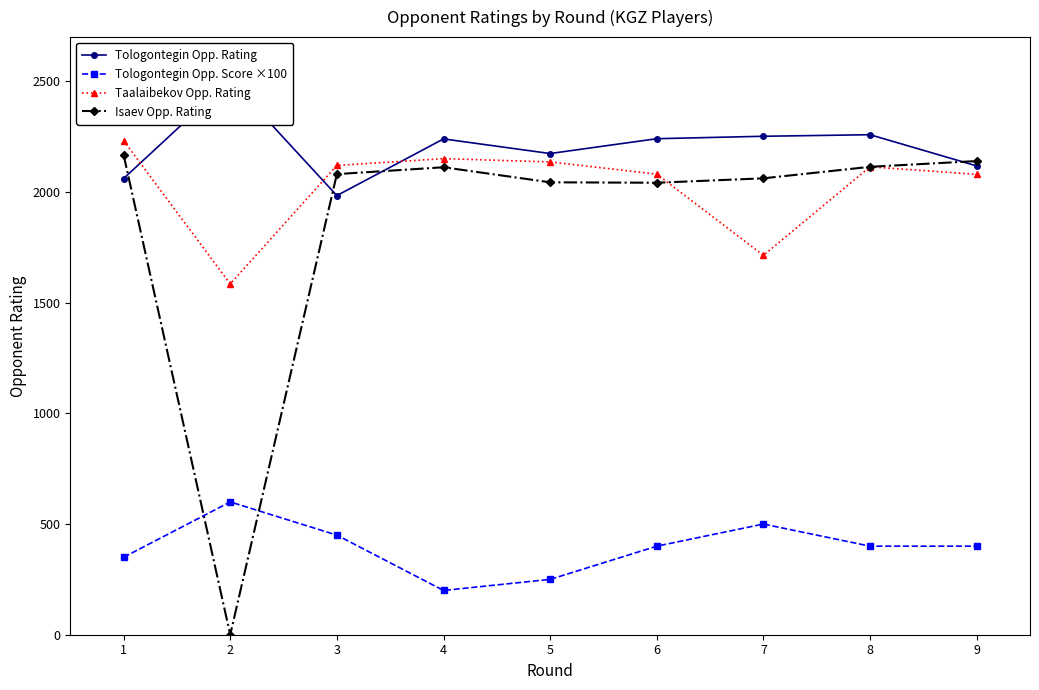

Reading right to left, what are all the values shown in this chart?

Tologontegin Opp. Rating: 2118	2259	2252	2241	2174	2240	1984	2507	2061
Tologontegin Opp. Score ×100: 400	400	500	400	250	200	450	600	350
Taalaibekov Opp. Rating: 2080	2114	1714	2081	2136	2151	2120	1585	2232
Isaev Opp. Rating: 2140	2114	2062	2042	2044	2112	2081	0	2168